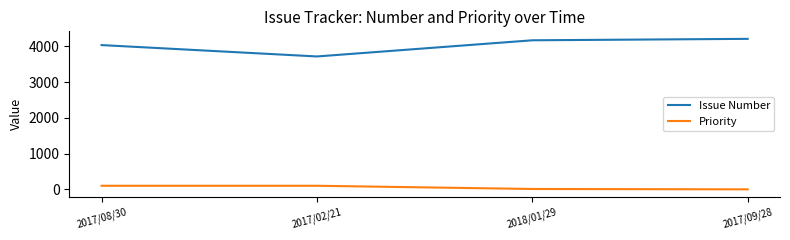

True or false: Priority and Issue Number intersect in this chart.

False